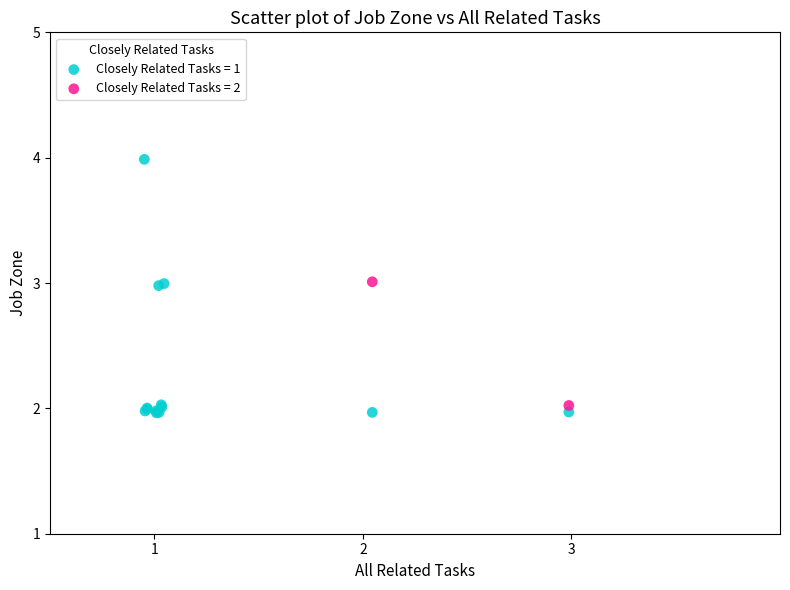

Which series reaches the maximum Y coordinate?

Closely Related Tasks = 1